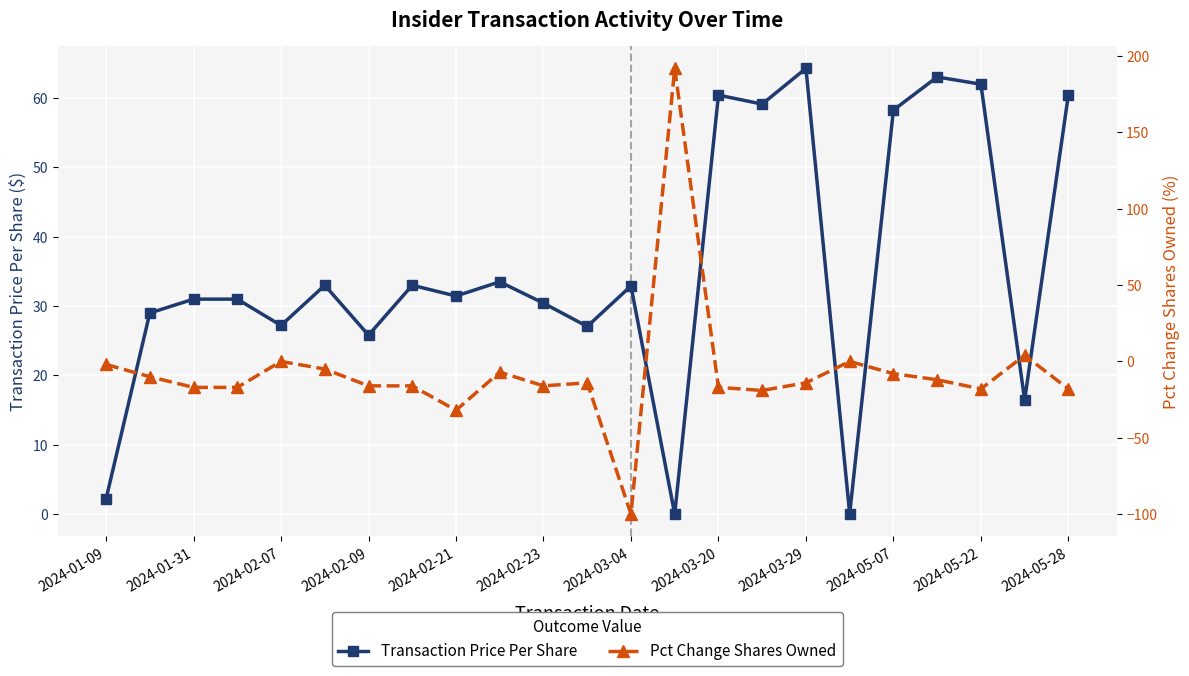

What is the average value of the Pct Change Shares Owned series?

-7.0